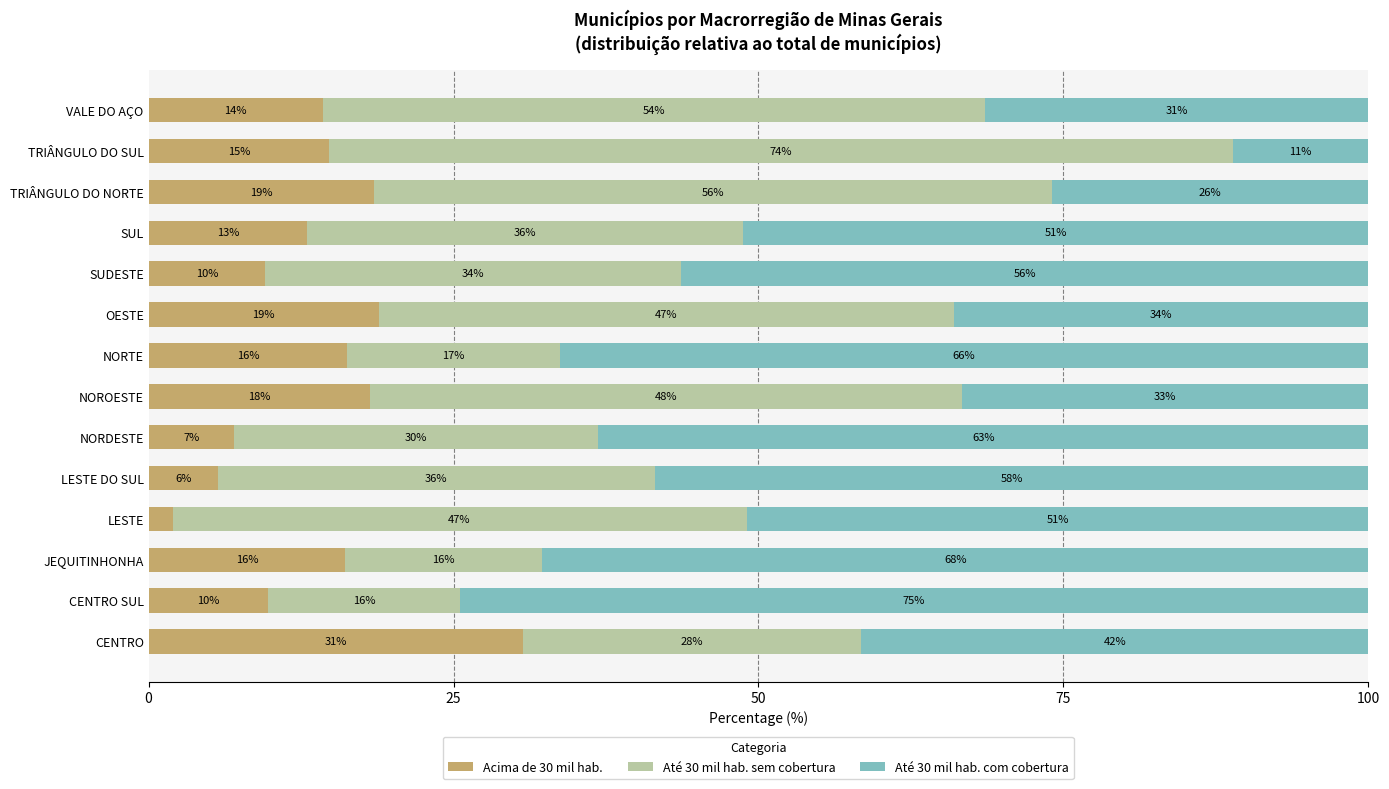

What are all the series names shown in the legend?

Acima de 30 mil hab., Até 30 mil hab. sem cobertura, Até 30 mil hab. com cobertura